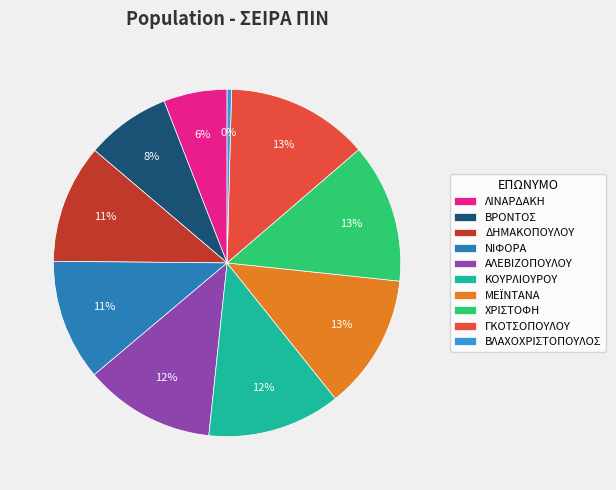

Between ΚΟΥΡΛΙΟΥΡΟΥ and ΔΗΜΑΚΟΠΟΥΛΟΥ, which is larger?

ΚΟΥΡΛΙΟΥΡΟΥ